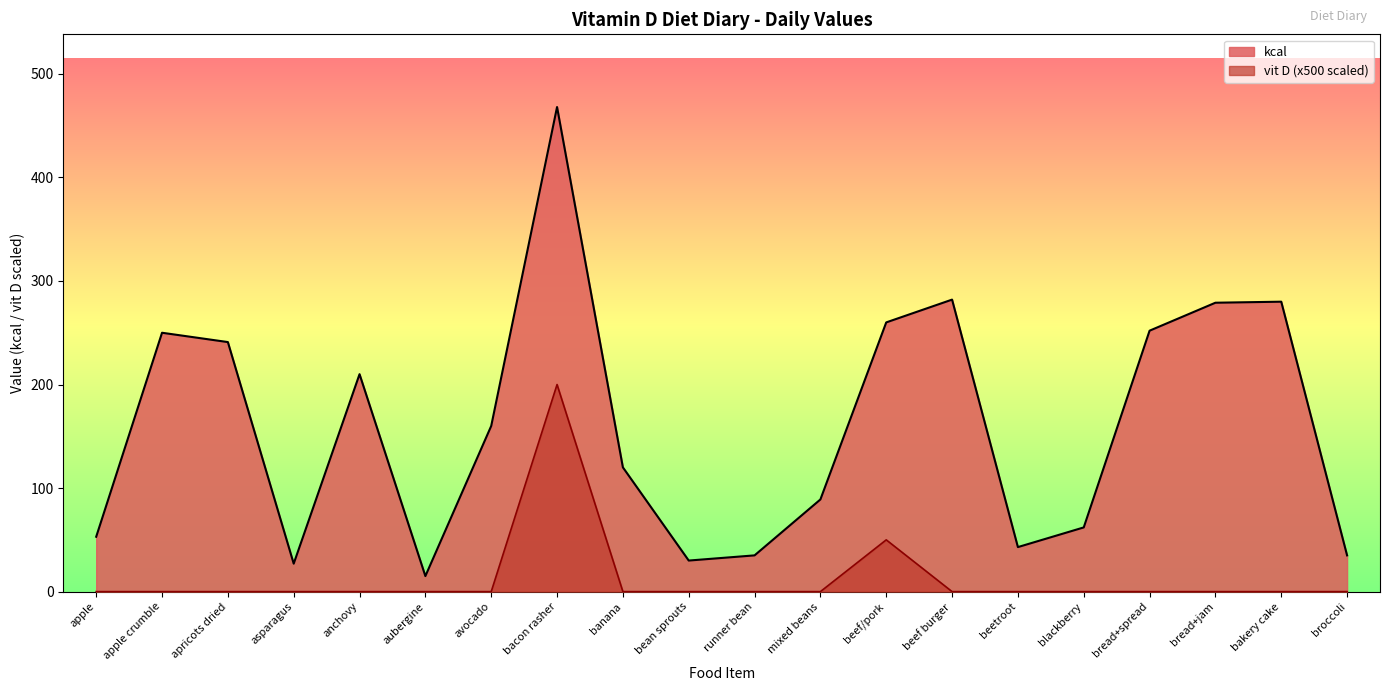

Is the value of kcal at blackberry greater than the value of vit D per 100g at beef burger?

Yes